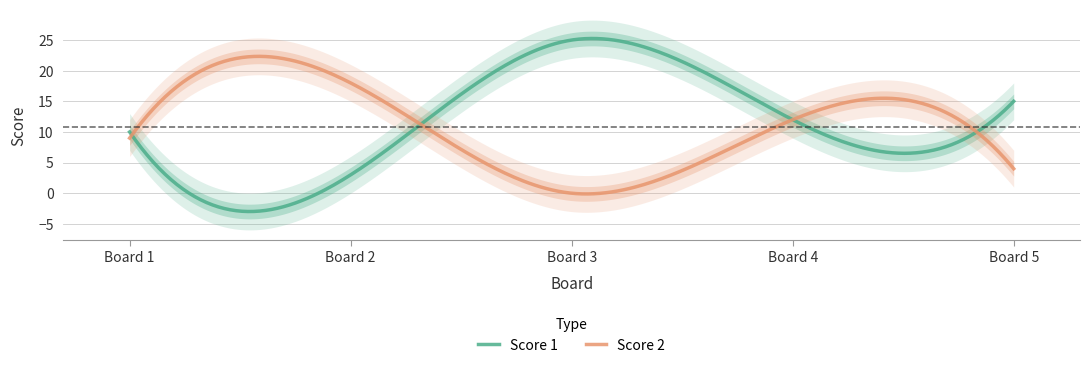

Rank the categories by Score 2 value from lowest to highest.

3, 5, 1, 4, 2